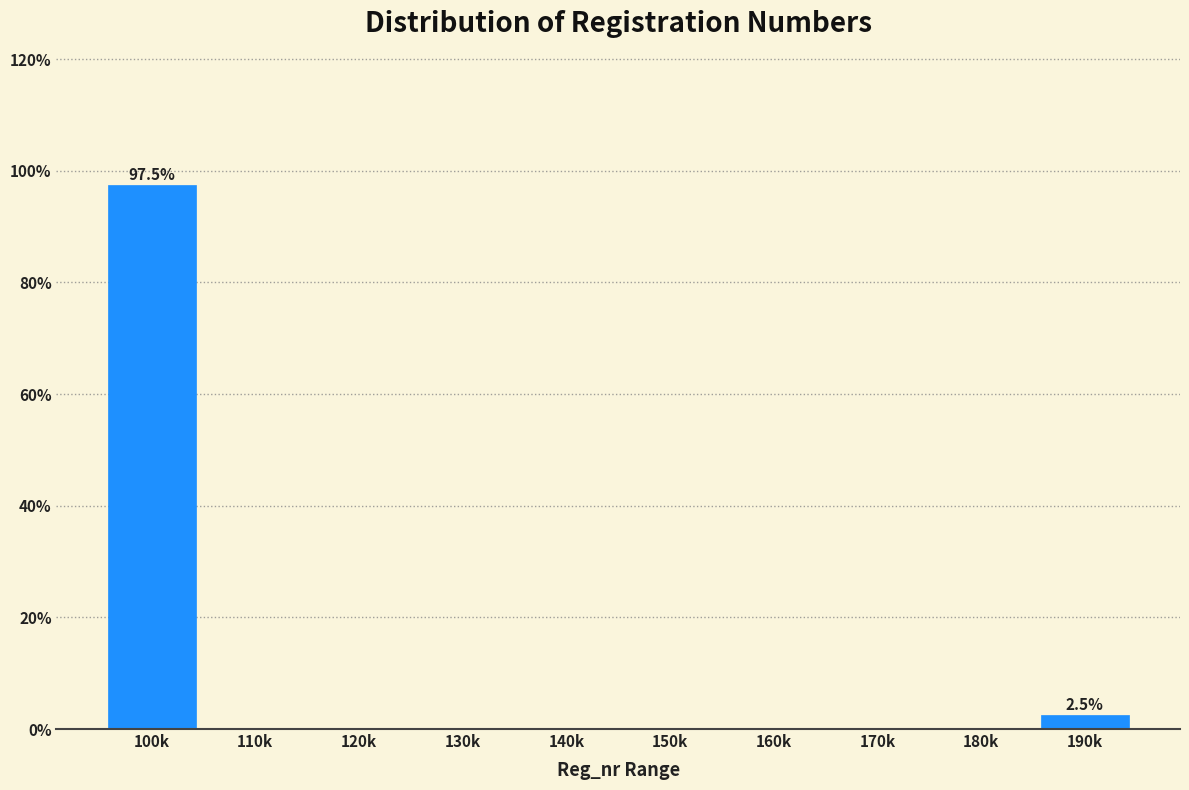

Reading left to right, transcribe all the data shown in this chart.

100k=97.5	110k=0.0	120k=0.0	130k=0.0	140k=0.0	150k=0.0	160k=0.0	170k=0.0	180k=0.0	190k=2.5